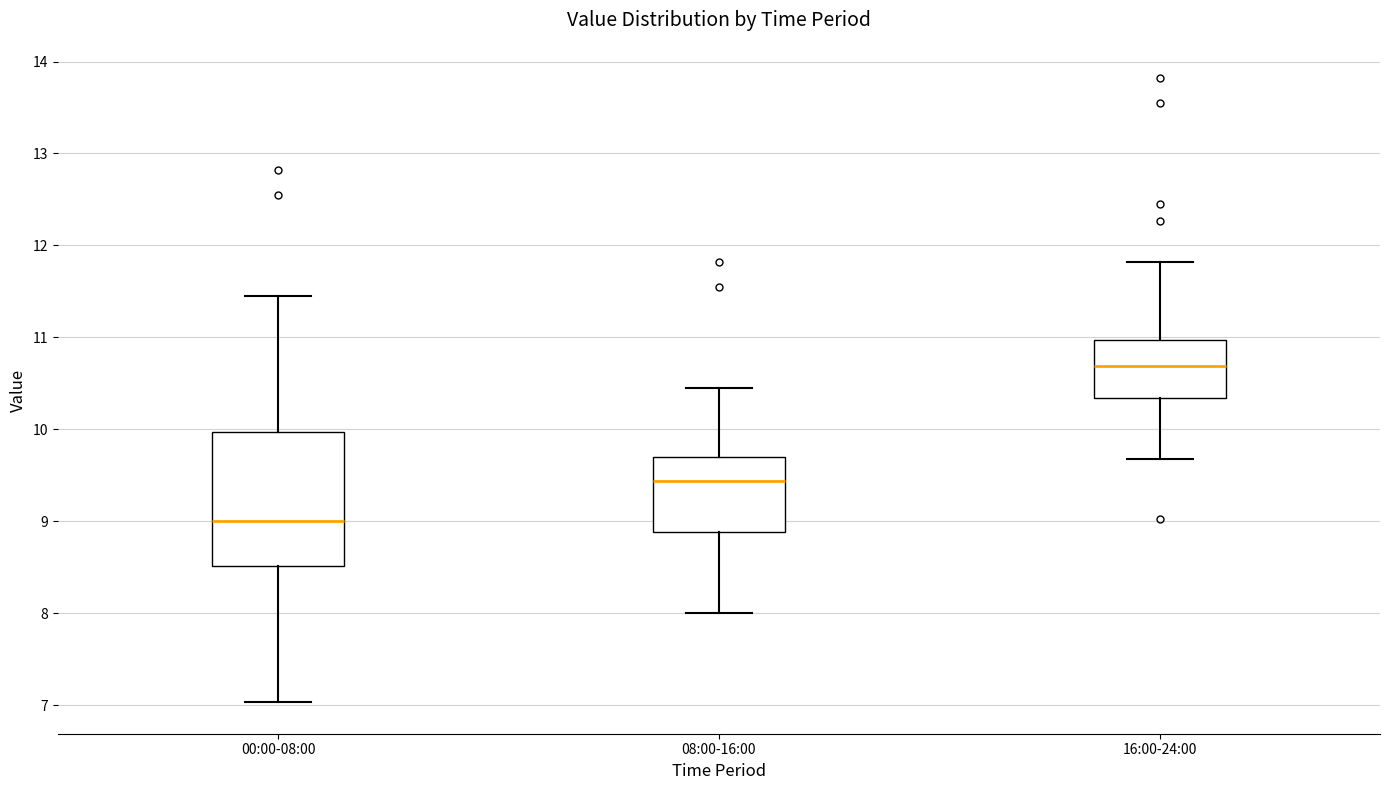

Which box is the tallest, from its lower edge to its upper edge?

00:00-08:00